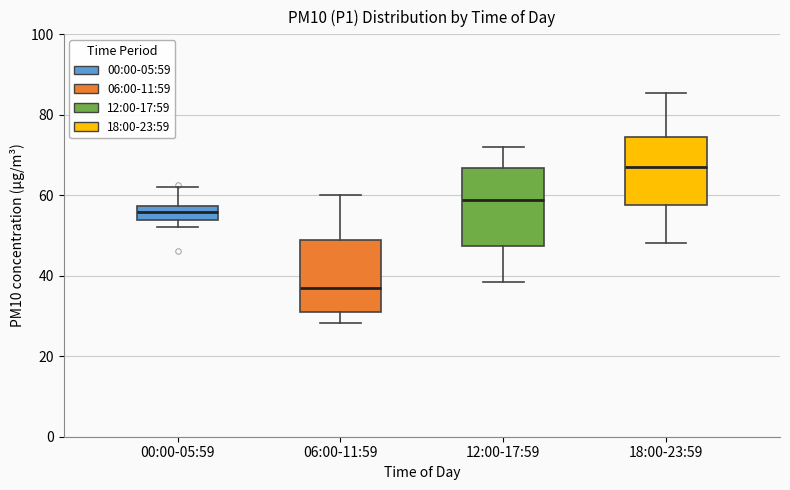

Which box's median line is the highest?

18:00-23:59